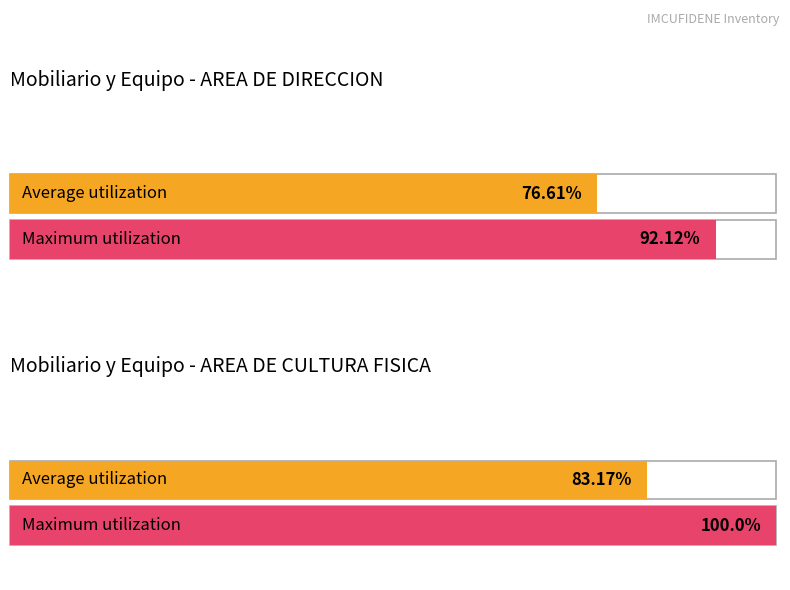

At which category is the sum across all series the highest?

B